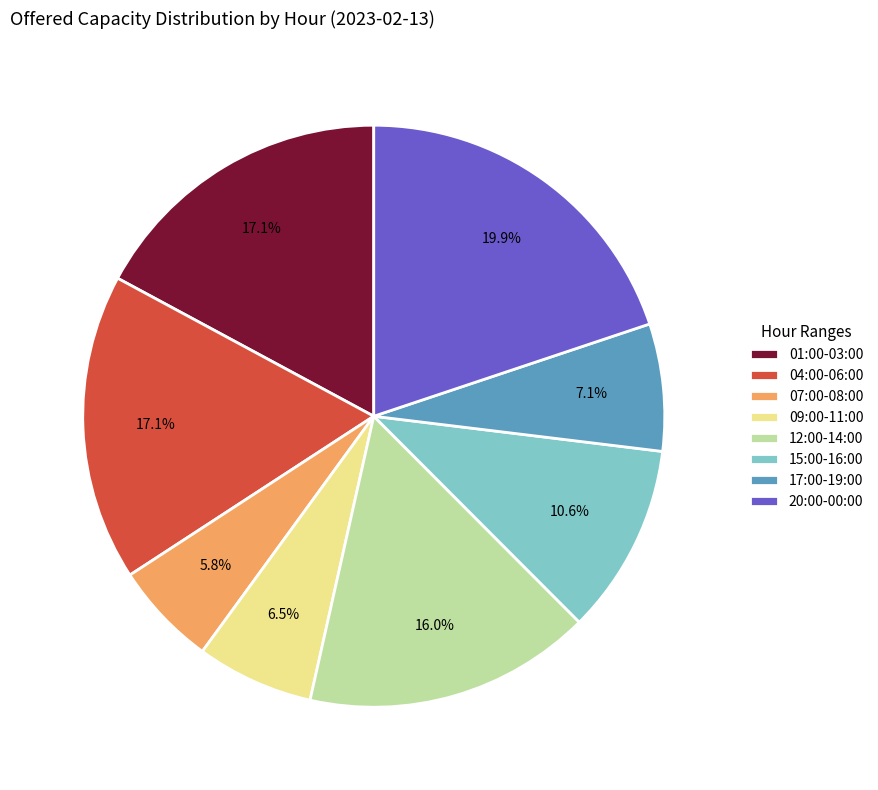

Combined, what portion of the pie is 01:00-03:00 and 20:00-00:00?

37.0%